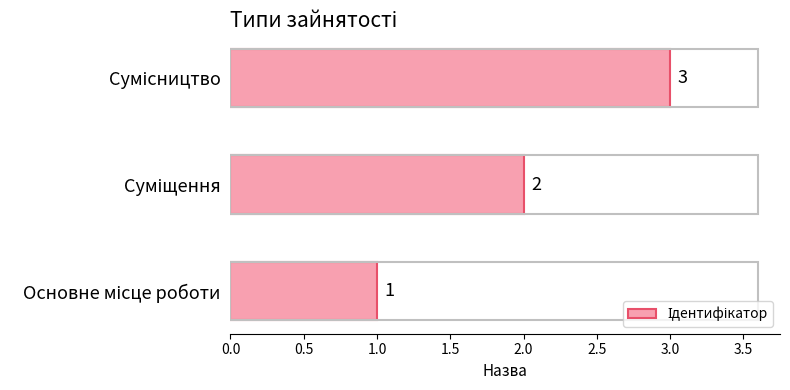

What is the sum of all values?

6